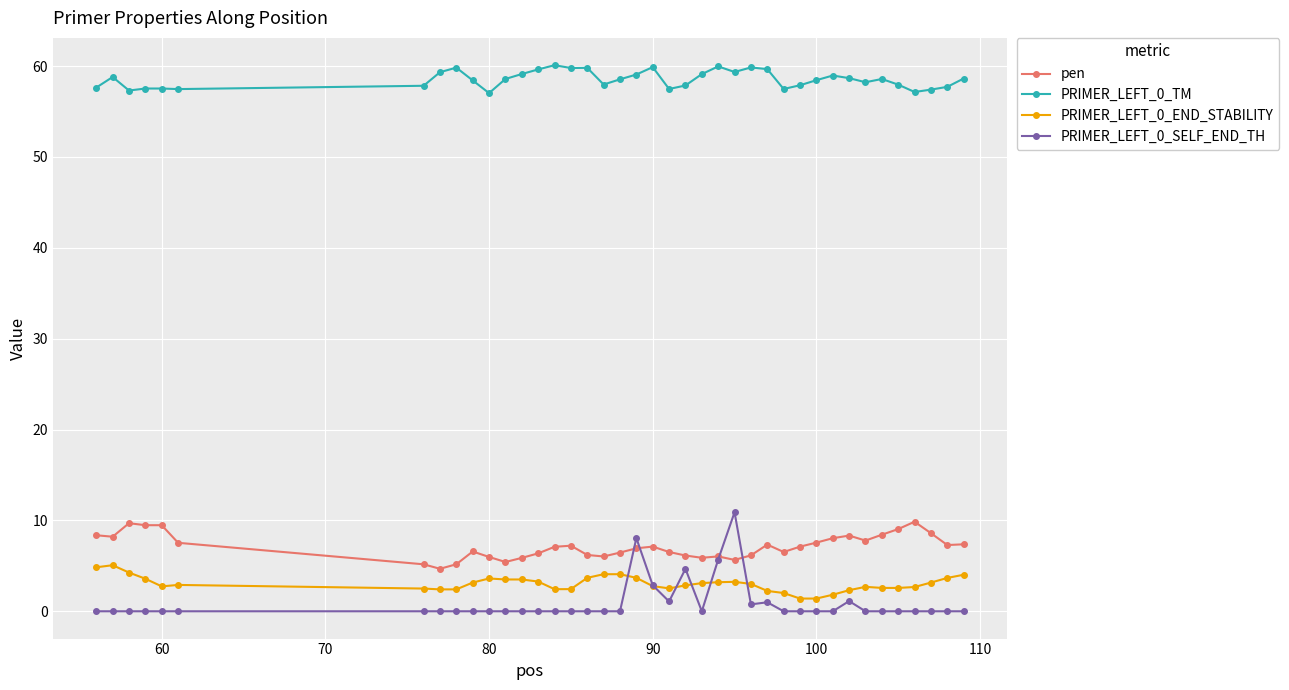

Which series has the largest range (max minus min)?

PRIMER_LEFT_0_SELF_END_TH